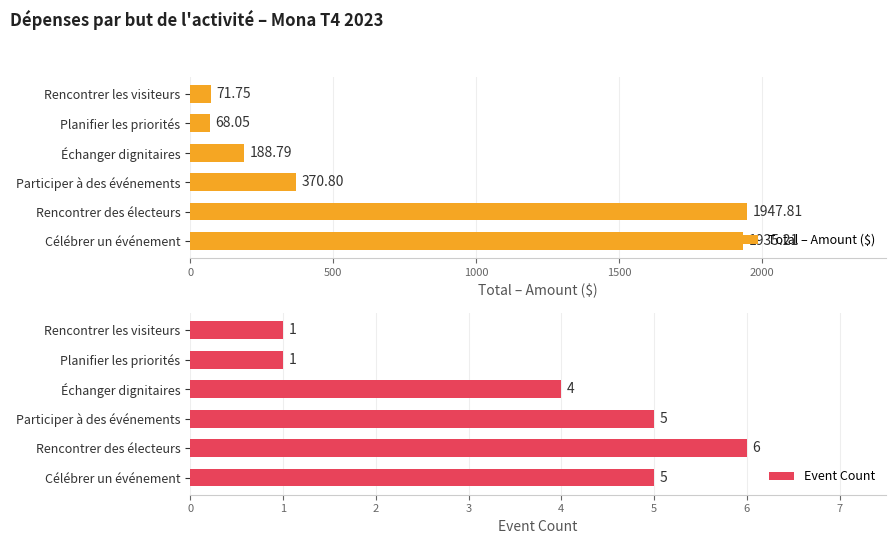

The value of Event Count at Planifier les priorités is 0. True or false?

False